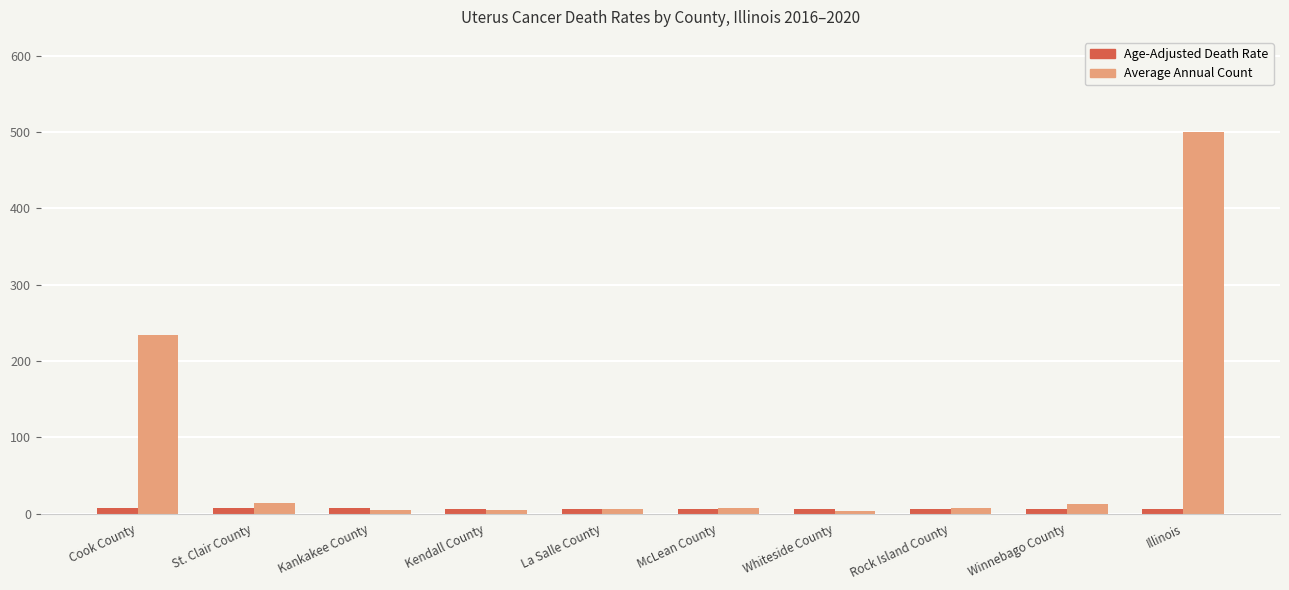

What is the approximate value of Average Annual Count at St. Clair County?

14.0